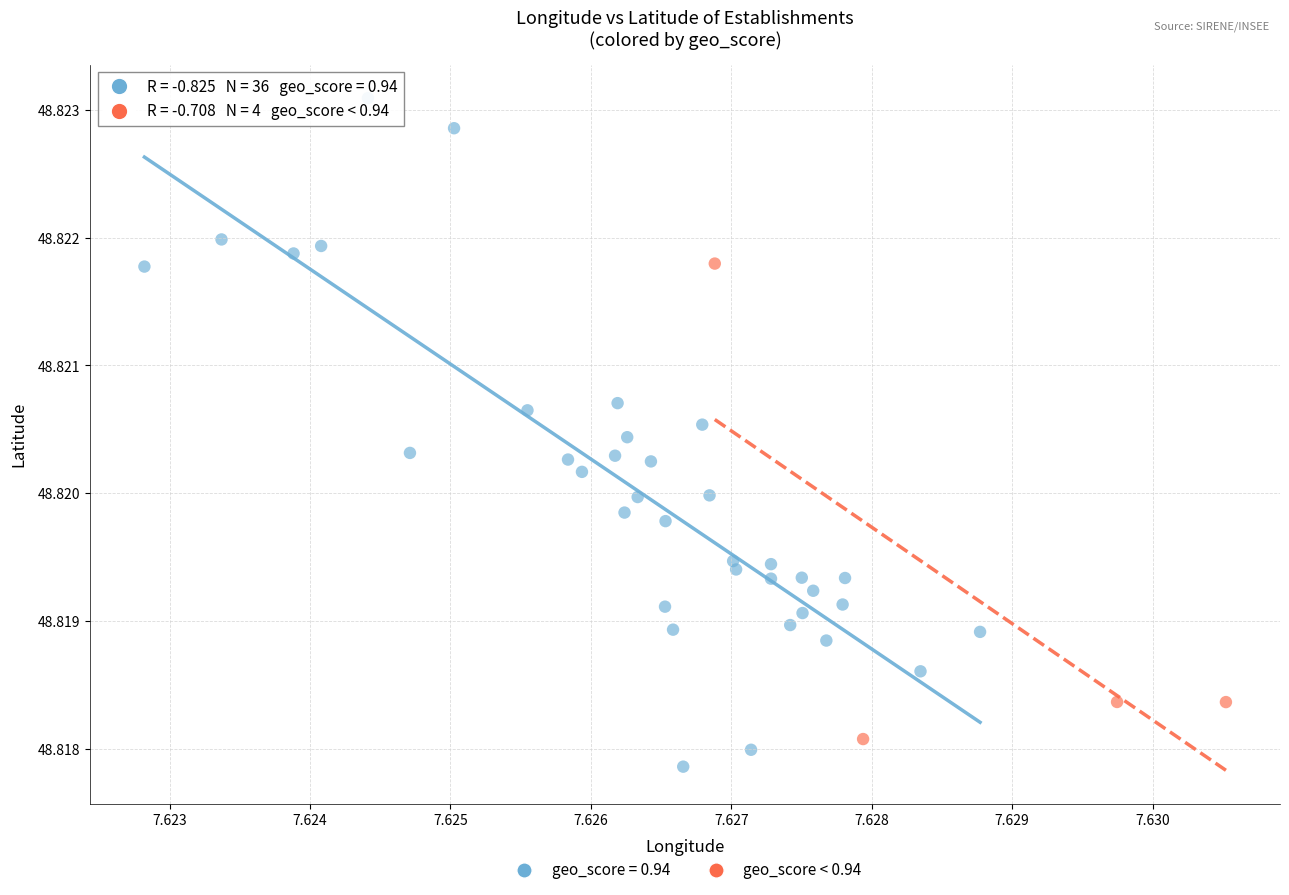

Which series contains the highest Y value?

geo_score = 0.94